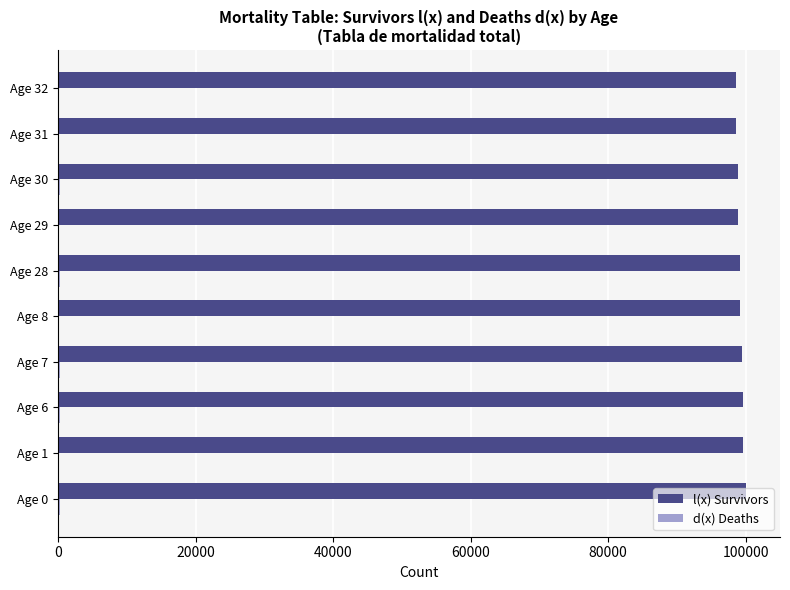

What is the maximum value shown in the chart?

100000.0